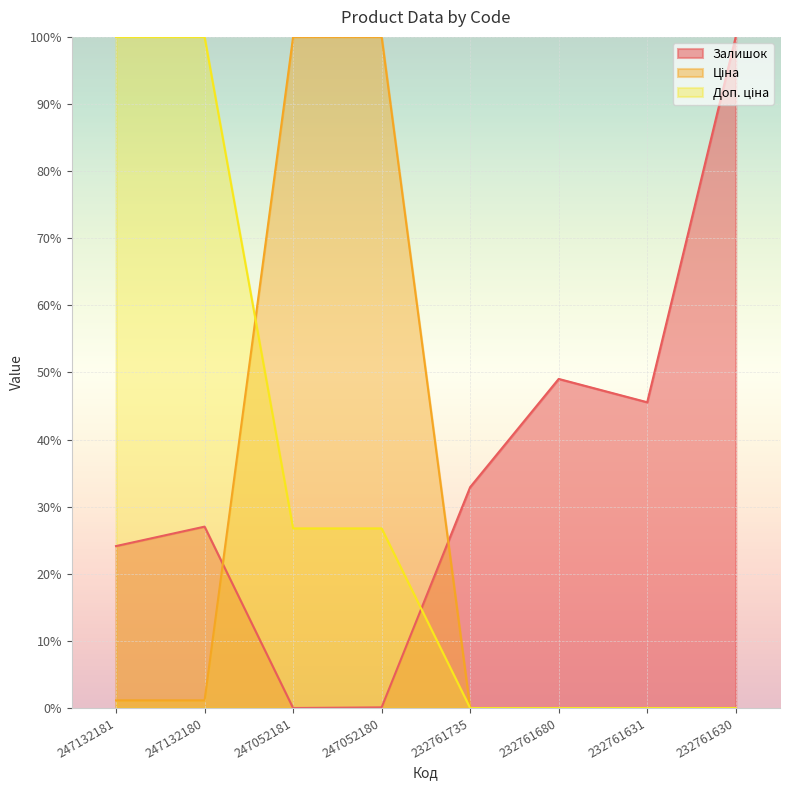

Is the value of Доп. ціна at 247132180 greater than the value of Ціна at 232761630?

Yes